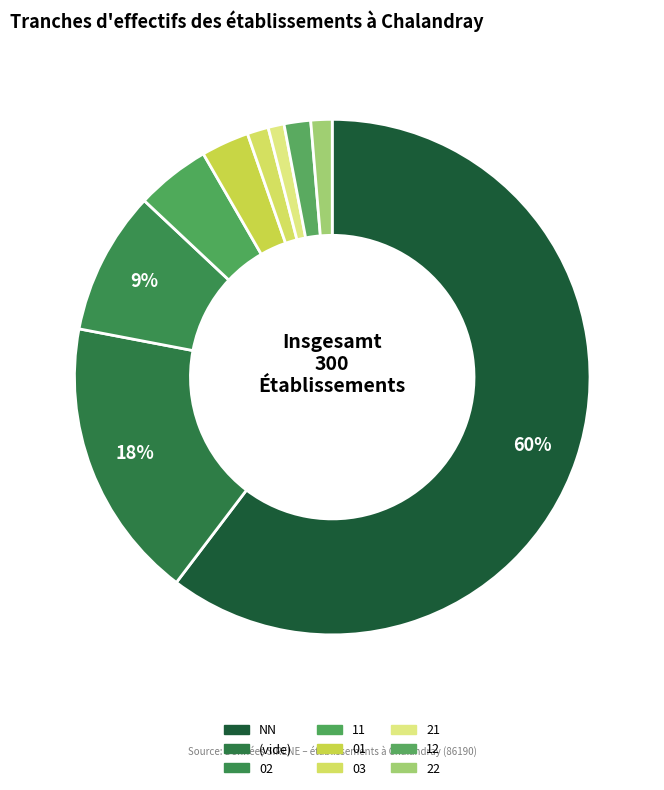

To the nearest percent, what is the average slice percentage?

11%